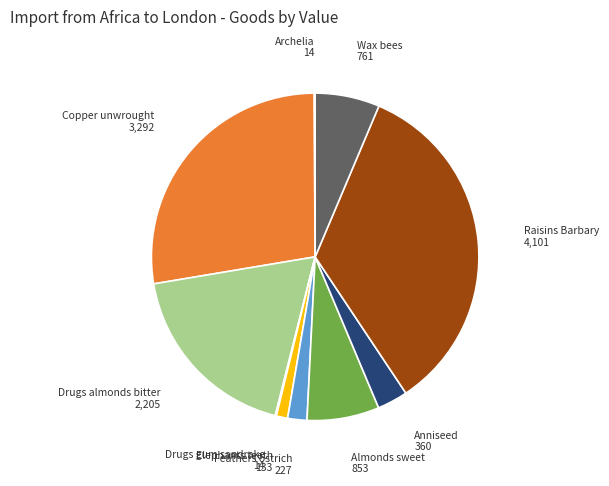

Which slice is the largest?

Raisins Barbary